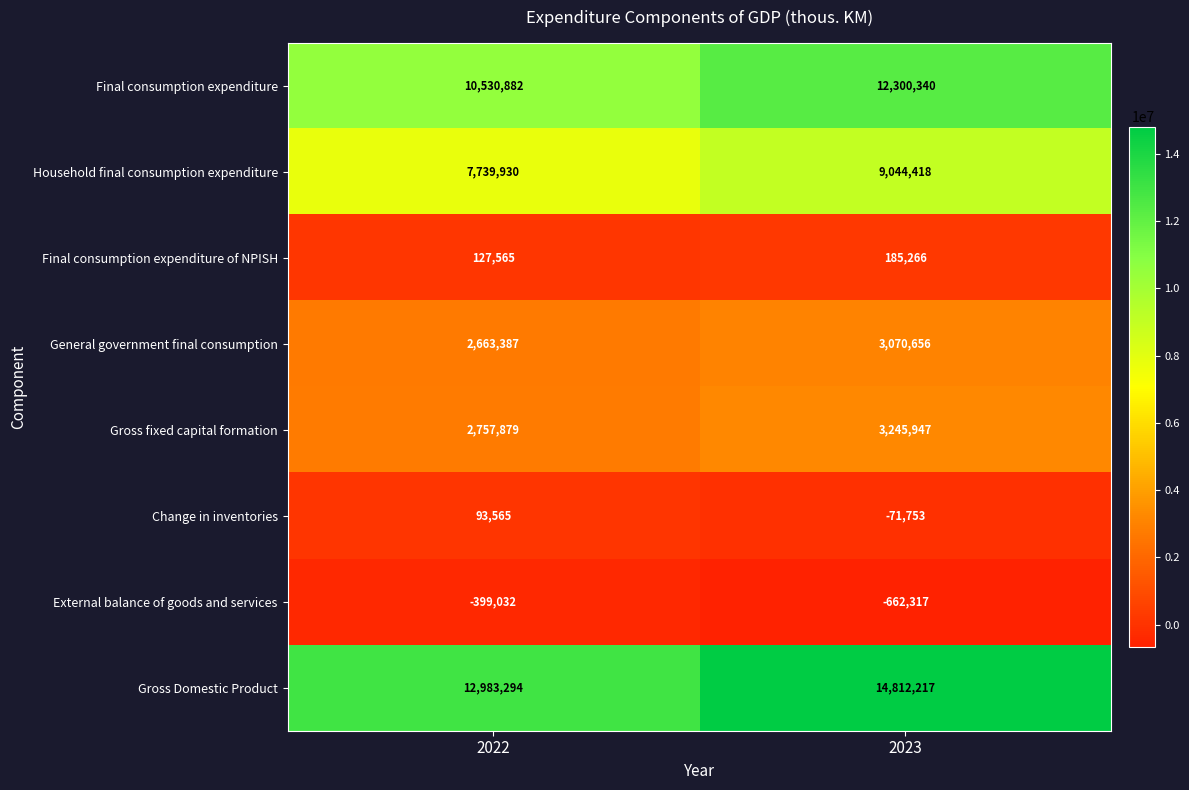

At how many categories does at least one series exceed 251996?

2